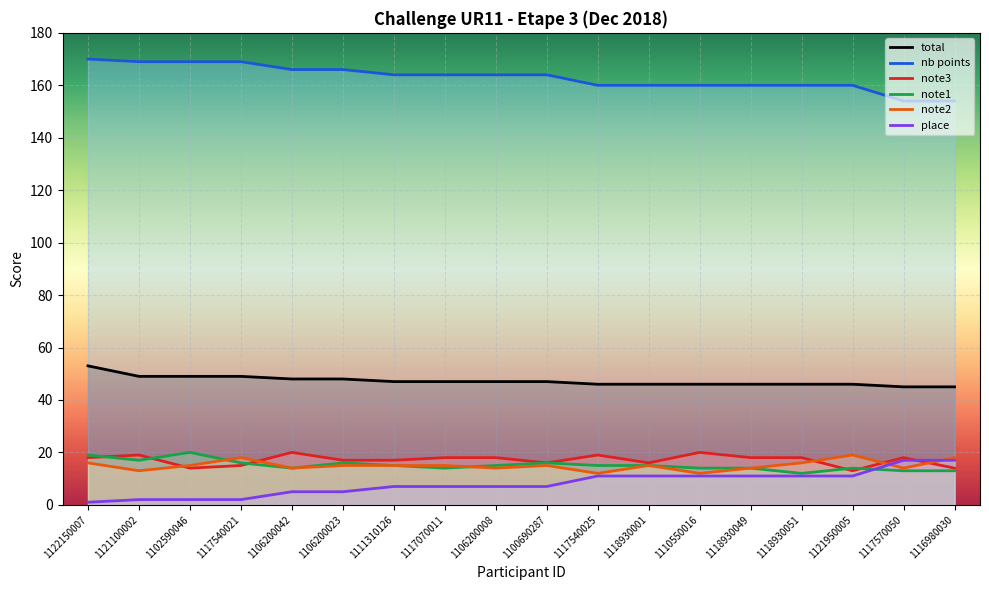

At which category is the sum across all series the highest?

1122150007